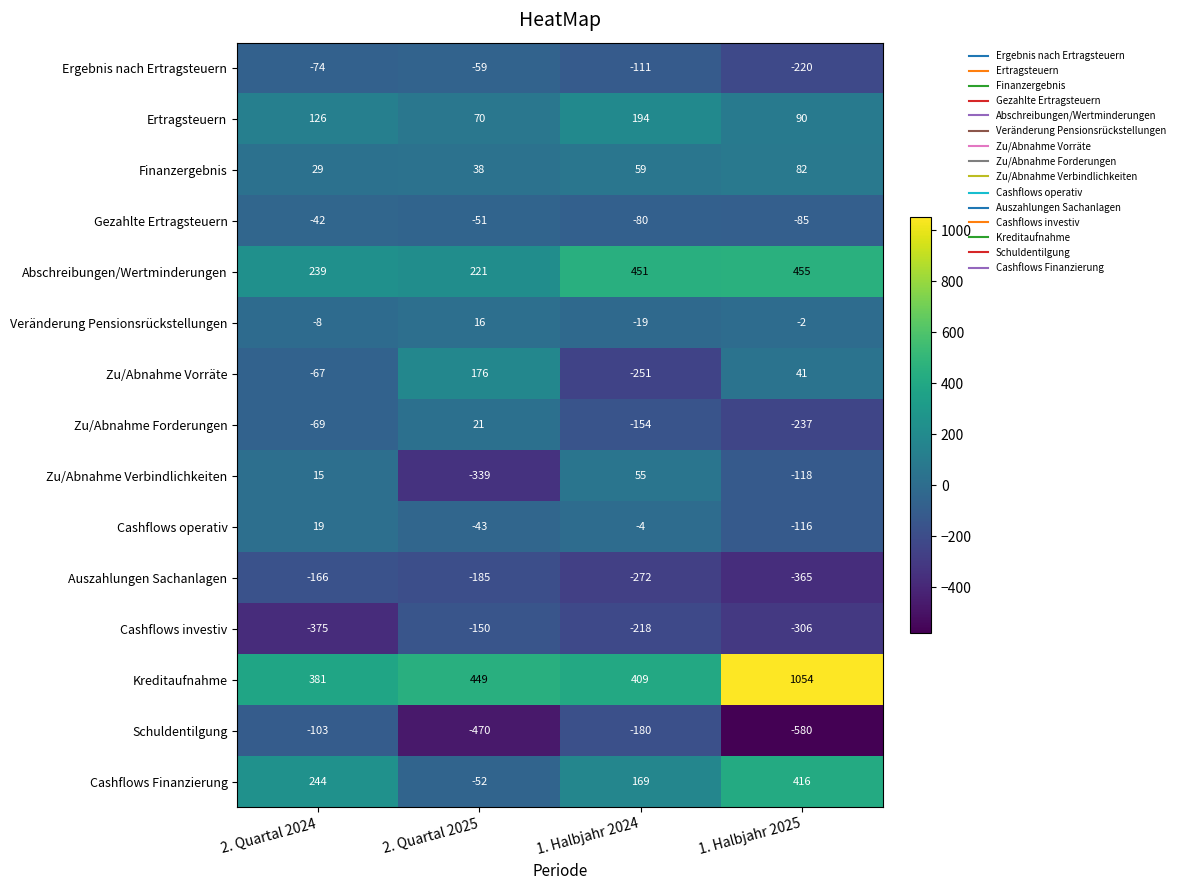

What is the lowest value of the Veränderung Pensionsrückstellungen series?

-19